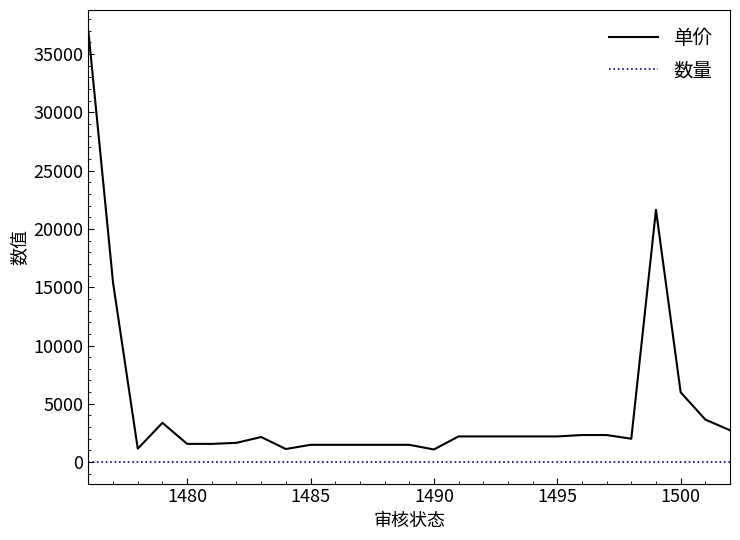

Which series has the largest total across all categories?

单价